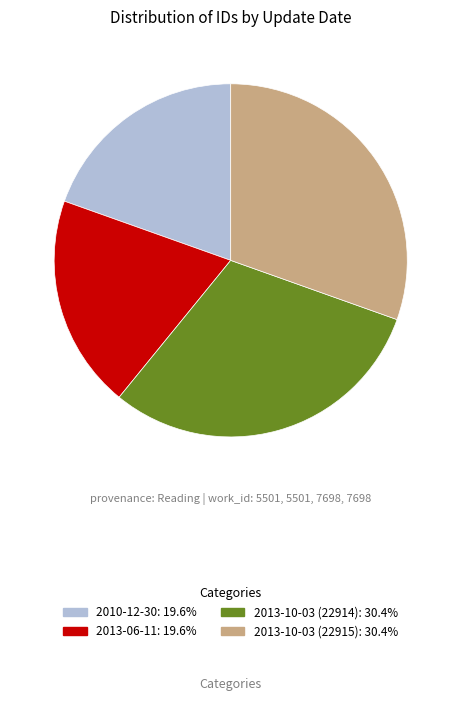

Approximately how many times larger is the value at 2013-06-11: 19.6% compared to 2010-12-30: 19.6%?

1.0